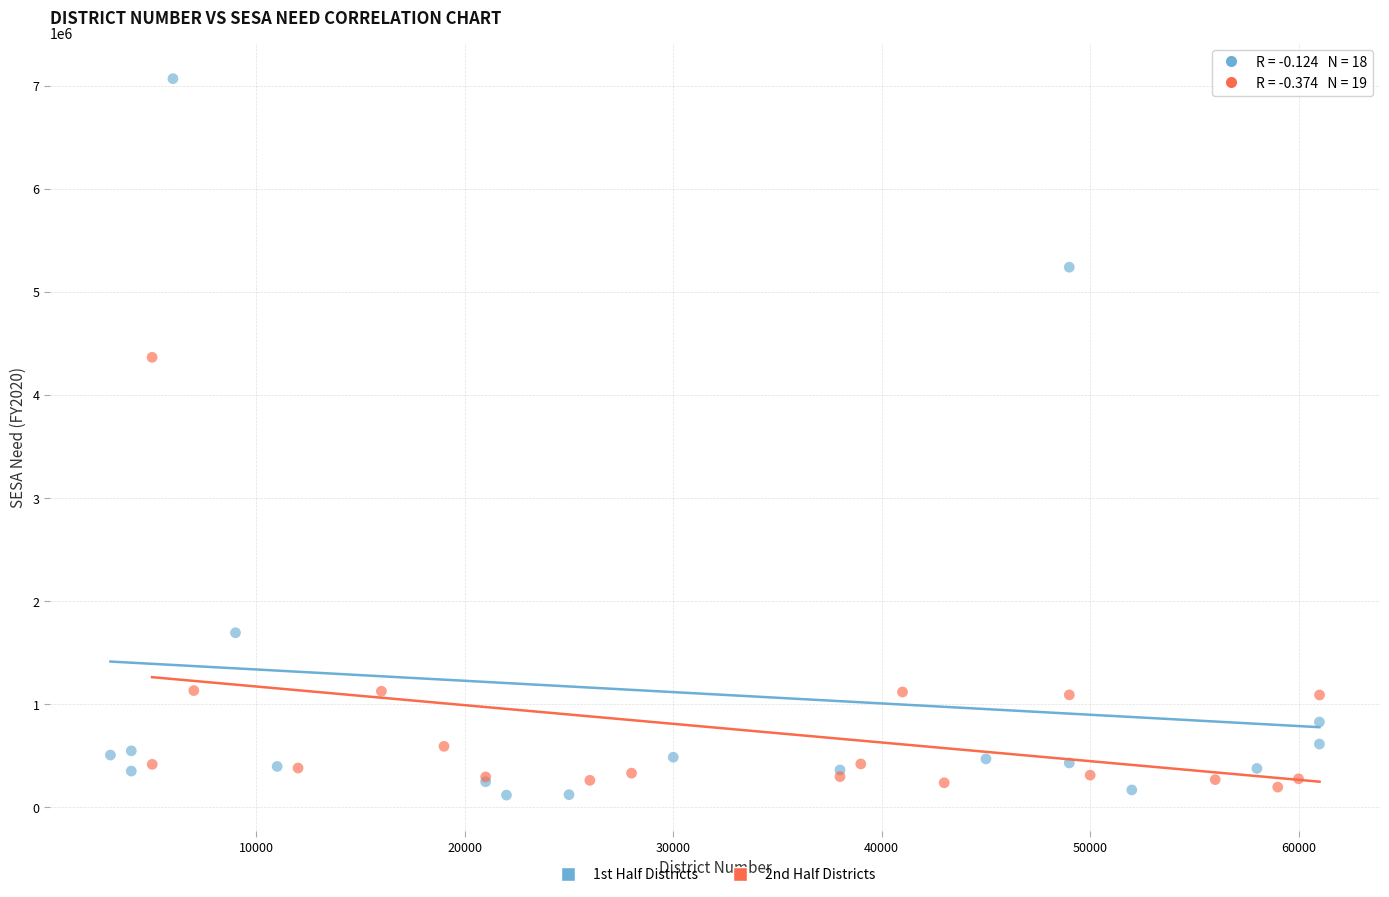

Which series has the widest spread of Y values?

1st Half Districts